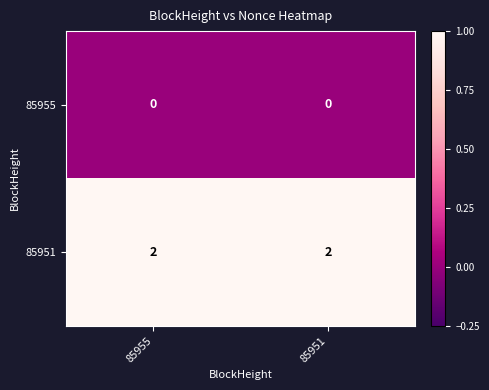

The 85955 series shows 0 at 85955. True or false?

True